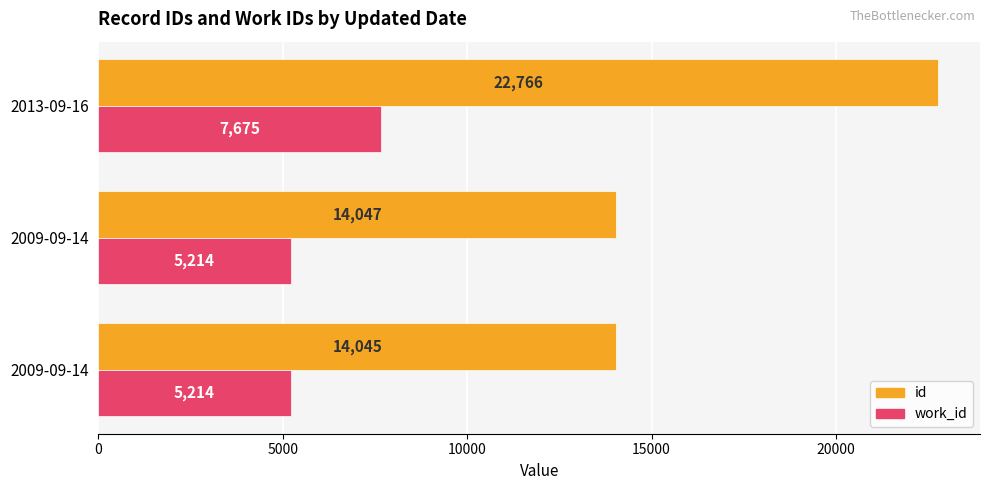

How many values in the work_id series exceed 5214?

1